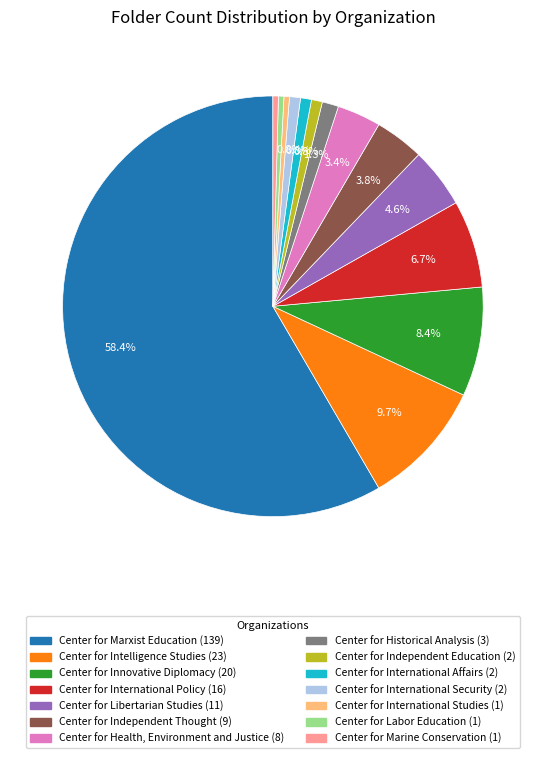

Do Center for International Studies and Center for Libertarian Studies together represent more than half of the pie?

No